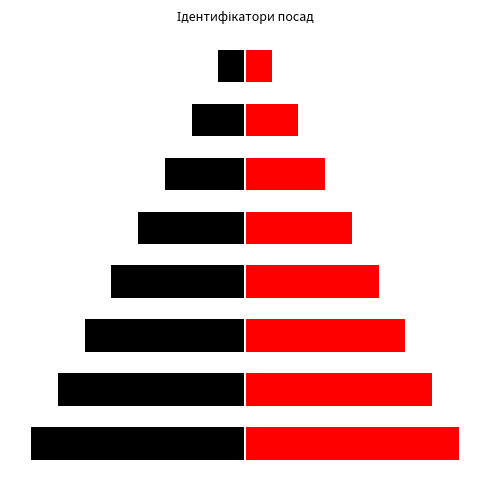

At 6, list the series in order from largest to smallest.

Ідентифікатор, Ідентифікатор (лівий)